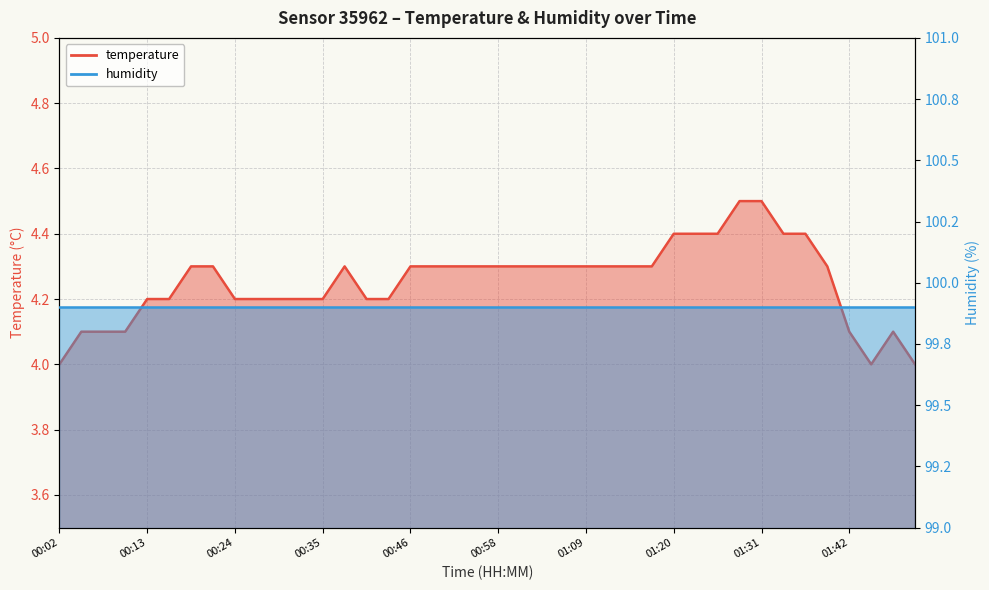

Read the value at 00:46.

4.3